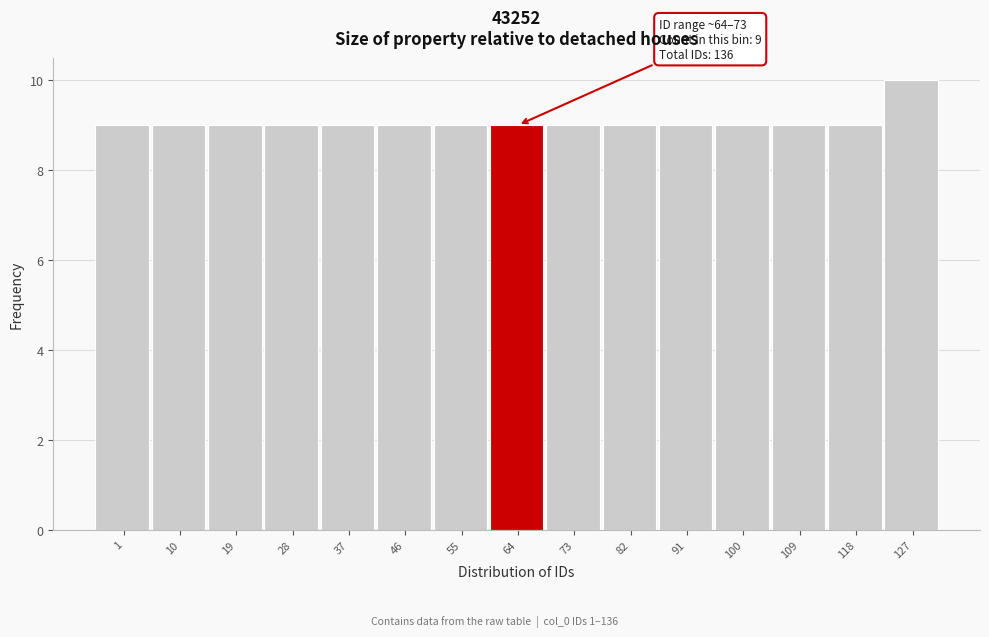

Reading right to left, extract all data points from this chart.

10	9	9	9	9	9	9	9	9	9	9	9	9	9	9